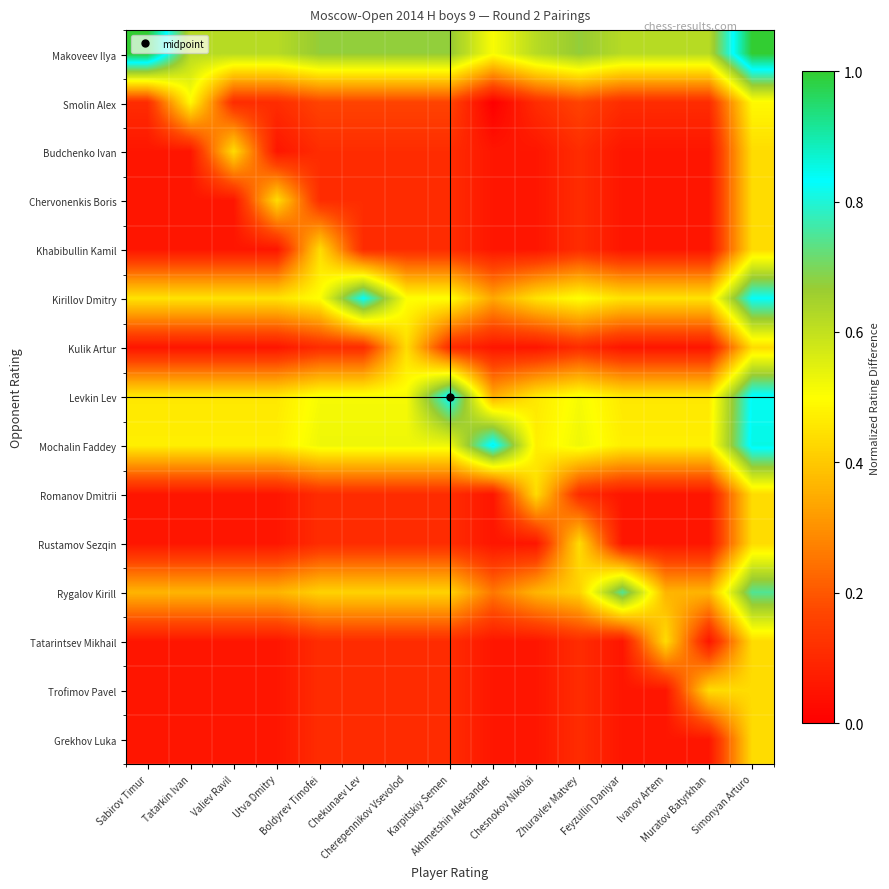

Reading left to right, list all the values displayed in this chart.

Makoveev Ilya: Sabirov Timur=1.0	Tatarkin Ivan=0.6	Valiev Ravil=0.6	Utva Dmitry=0.6	Boldyrev Timofei=0.7	Chekunaev Lev=0.7	Cherepennikov Vsevolod=0.7	Karpitskiy Semen=0.7	Akhmetshin Aleksander=0.5	Chesnokov Nikolai=0.6	Zhuravlev Matvey=0.7	Feyzullin Daniyar=0.6	Ivanov Artem=0.6	Muratov Batyrkhan=0.6	Simonyan Arturo=1.0
Smolin Alex: Sabirov Timur=0.1	Tatarkin Ivan=0.5	Valiev Ravil=0.1	Utva Dmitry=0.1	Boldyrev Timofei=0.2	Chekunaev Lev=0.2	Cherepennikov Vsevolod=0.2	Karpitskiy Semen=0.2	Akhmetshin Aleksander=0.0	Chesnokov Nikolai=0.1	Zhuravlev Matvey=0.2	Feyzullin Daniyar=0.1	Ivanov Artem=0.1	Muratov Batyrkhan=0.1	Simonyan Arturo=0.5
Budchenko Ivan: Sabirov Timur=0.1	Tatarkin Ivan=0.1	Valiev Ravil=0.4	Utva Dmitry=0.1	Boldyrev Timofei=0.1	Chekunaev Lev=0.1	Cherepennikov Vsevolod=0.1	Karpitskiy Semen=0.1	Akhmetshin Aleksander=0.1	Chesnokov Nikolai=0.1	Zhuravlev Matvey=0.1	Feyzullin Daniyar=0.1	Ivanov Artem=0.1	Muratov Batyrkhan=0.1	Simonyan Arturo=0.4
Chervonenkis Boris: Sabirov Timur=0.1	Tatarkin Ivan=0.1	Valiev Ravil=0.1	Utva Dmitry=0.4	Boldyrev Timofei=0.1	Chekunaev Lev=0.1	Cherepennikov Vsevolod=0.1	Karpitskiy Semen=0.1	Akhmetshin Aleksander=0.1	Chesnokov Nikolai=0.1	Zhuravlev Matvey=0.1	Feyzullin Daniyar=0.1	Ivanov Artem=0.1	Muratov Batyrkhan=0.1	Simonyan Arturo=0.4
Khabibullin Kamil: Sabirov Timur=0.1	Tatarkin Ivan=0.1	Valiev Ravil=0.1	Utva Dmitry=0.1	Boldyrev Timofei=0.4	Chekunaev Lev=0.1	Cherepennikov Vsevolod=0.1	Karpitskiy Semen=0.1	Akhmetshin Aleksander=0.1	Chesnokov Nikolai=0.1	Zhuravlev Matvey=0.1	Feyzullin Daniyar=0.1	Ivanov Artem=0.1	Muratov Batyrkhan=0.1	Simonyan Arturo=0.4
Kirillov Dmitry: Sabirov Timur=0.4	Tatarkin Ivan=0.4	Valiev Ravil=0.4	Utva Dmitry=0.4	Boldyrev Timofei=0.5	Chekunaev Lev=0.8	Cherepennikov Vsevolod=0.5	Karpitskiy Semen=0.5	Akhmetshin Aleksander=0.3	Chesnokov Nikolai=0.4	Zhuravlev Matvey=0.5	Feyzullin Daniyar=0.4	Ivanov Artem=0.4	Muratov Batyrkhan=0.4	Simonyan Arturo=0.8
Kulik Artur: Sabirov Timur=0.1	Tatarkin Ivan=0.1	Valiev Ravil=0.1	Utva Dmitry=0.1	Boldyrev Timofei=0.1	Chekunaev Lev=0.1	Cherepennikov Vsevolod=0.4	Karpitskiy Semen=0.1	Akhmetshin Aleksander=0.1	Chesnokov Nikolai=0.1	Zhuravlev Matvey=0.1	Feyzullin Daniyar=0.1	Ivanov Artem=0.1	Muratov Batyrkhan=0.1	Simonyan Arturo=0.4
Levkin Lev: Sabirov Timur=0.5	Tatarkin Ivan=0.5	Valiev Ravil=0.5	Utva Dmitry=0.5	Boldyrev Timofei=0.5	Chekunaev Lev=0.5	Cherepennikov Vsevolod=0.5	Karpitskiy Semen=0.8	Akhmetshin Aleksander=0.4	Chesnokov Nikolai=0.5	Zhuravlev Matvey=0.5	Feyzullin Daniyar=0.5	Ivanov Artem=0.5	Muratov Batyrkhan=0.5	Simonyan Arturo=0.8
Mochalin Faddey: Sabirov Timur=0.5	Tatarkin Ivan=0.5	Valiev Ravil=0.5	Utva Dmitry=0.5	Boldyrev Timofei=0.5	Chekunaev Lev=0.5	Cherepennikov Vsevolod=0.5	Karpitskiy Semen=0.5	Akhmetshin Aleksander=0.9	Chesnokov Nikolai=0.5	Zhuravlev Matvey=0.5	Feyzullin Daniyar=0.5	Ivanov Artem=0.5	Muratov Batyrkhan=0.5	Simonyan Arturo=0.9
Romanov Dmitrii: Sabirov Timur=0.1	Tatarkin Ivan=0.1	Valiev Ravil=0.1	Utva Dmitry=0.1	Boldyrev Timofei=0.1	Chekunaev Lev=0.1	Cherepennikov Vsevolod=0.1	Karpitskiy Semen=0.1	Akhmetshin Aleksander=0.1	Chesnokov Nikolai=0.4	Zhuravlev Matvey=0.1	Feyzullin Daniyar=0.1	Ivanov Artem=0.1	Muratov Batyrkhan=0.1	Simonyan Arturo=0.4
Rustamov Sezqin: Sabirov Timur=0.1	Tatarkin Ivan=0.1	Valiev Ravil=0.1	Utva Dmitry=0.1	Boldyrev Timofei=0.1	Chekunaev Lev=0.1	Cherepennikov Vsevolod=0.1	Karpitskiy Semen=0.1	Akhmetshin Aleksander=0.1	Chesnokov Nikolai=0.1	Zhuravlev Matvey=0.4	Feyzullin Daniyar=0.1	Ivanov Artem=0.1	Muratov Batyrkhan=0.1	Simonyan Arturo=0.4
Rygalov Kirill: Sabirov Timur=0.4	Tatarkin Ivan=0.4	Valiev Ravil=0.4	Utva Dmitry=0.4	Boldyrev Timofei=0.4	Chekunaev Lev=0.4	Cherepennikov Vsevolod=0.4	Karpitskiy Semen=0.4	Akhmetshin Aleksander=0.3	Chesnokov Nikolai=0.4	Zhuravlev Matvey=0.4	Feyzullin Daniyar=0.7	Ivanov Artem=0.4	Muratov Batyrkhan=0.4	Simonyan Arturo=0.7
Tatarintsev Mikhail: Sabirov Timur=0.1	Tatarkin Ivan=0.1	Valiev Ravil=0.1	Utva Dmitry=0.1	Boldyrev Timofei=0.1	Chekunaev Lev=0.1	Cherepennikov Vsevolod=0.1	Karpitskiy Semen=0.1	Akhmetshin Aleksander=0.1	Chesnokov Nikolai=0.1	Zhuravlev Matvey=0.1	Feyzullin Daniyar=0.1	Ivanov Artem=0.4	Muratov Batyrkhan=0.1	Simonyan Arturo=0.4
Trofimov Pavel: Sabirov Timur=0.1	Tatarkin Ivan=0.1	Valiev Ravil=0.1	Utva Dmitry=0.1	Boldyrev Timofei=0.1	Chekunaev Lev=0.1	Cherepennikov Vsevolod=0.1	Karpitskiy Semen=0.1	Akhmetshin Aleksander=0.1	Chesnokov Nikolai=0.1	Zhuravlev Matvey=0.1	Feyzullin Daniyar=0.1	Ivanov Artem=0.1	Muratov Batyrkhan=0.4	Simonyan Arturo=0.4
Grekhov Luka: Sabirov Timur=0.1	Tatarkin Ivan=0.1	Valiev Ravil=0.1	Utva Dmitry=0.1	Boldyrev Timofei=0.1	Chekunaev Lev=0.1	Cherepennikov Vsevolod=0.1	Karpitskiy Semen=0.1	Akhmetshin Aleksander=0.1	Chesnokov Nikolai=0.1	Zhuravlev Matvey=0.1	Feyzullin Daniyar=0.1	Ivanov Artem=0.1	Muratov Batyrkhan=0.1	Simonyan Arturo=0.4